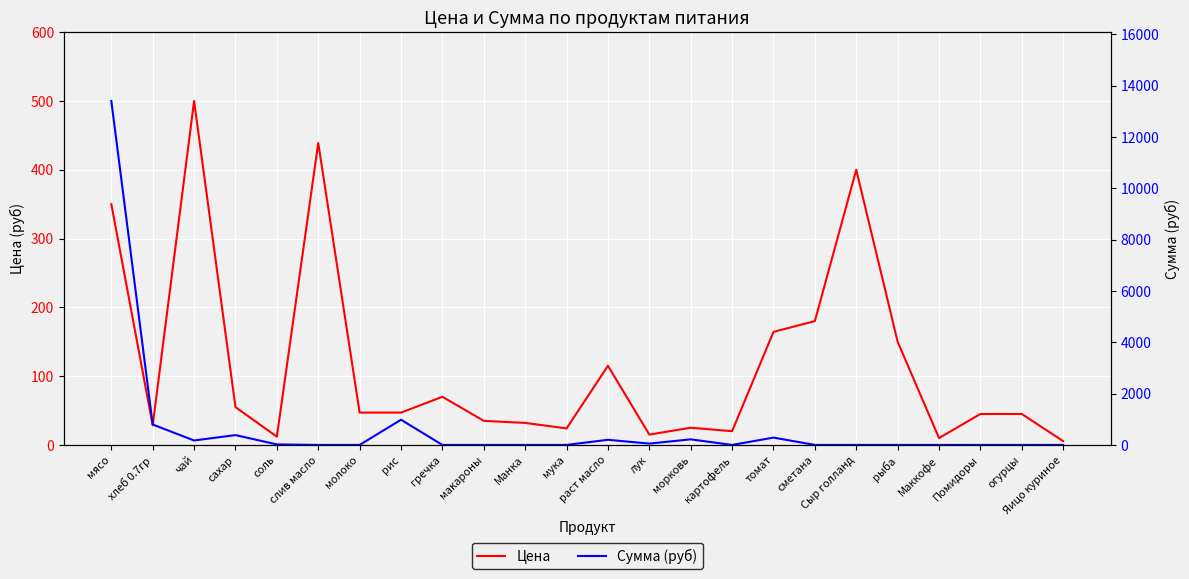

Reading left to right, what are all the values shown in this chart?

Цена: мясо=350.0	хлеб 0.7гр=28.6	чай=500.0	сахар=55.0	соль=12.0	слив масло=438.9	молоко=47.0	рис=47.0	гречка=70.0	макароны=35.0	Манка=32.0	мука=24.0	раст масло=115.0	лук=15.0	морковь=25.0	картофель=20.0	томат=164.3	сметана=180.0	Сыр голланд=400.0	рыба=150.0	Маккофе=10.0	Помидоры=45.0	огурцы=45.0	Яицо куриное=5.5
Сумма (руб): мясо=13398.0	хлеб 0.7гр=795.4	чай=174.0	сахар=382.8	соль=20.9	слив масло=0.0	молоко=0.0	рис=981.4	гречка=0.0	макароны=0.0	Манка=0.0	мука=0.0	раст масло=200.1	лук=52.2	морковь=217.5	картофель=0.0	томат=285.9	сметана=0.0	Сыр голланд=0.0	рыба=0.0	Маккофе=0.0	Помидоры=0.0	огурцы=0.0	Яицо куриное=0.0